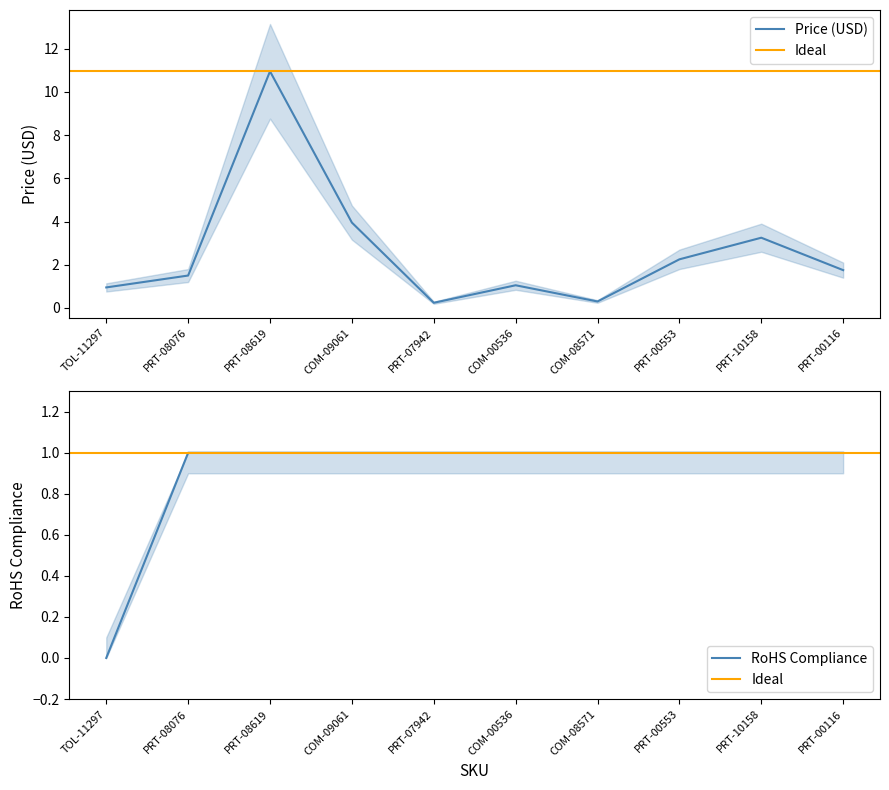

What is the sum of all RoHS Compliance values?

9.0